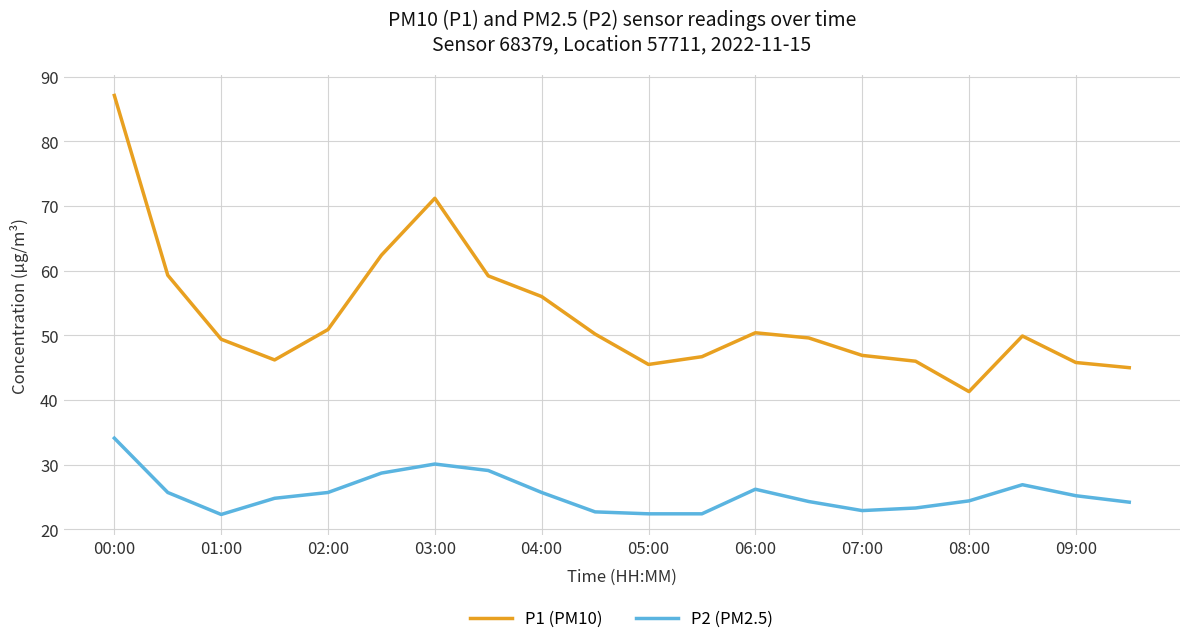

What is the difference between the maximum and minimum values in the P2 (PM2.5) series?

11.8